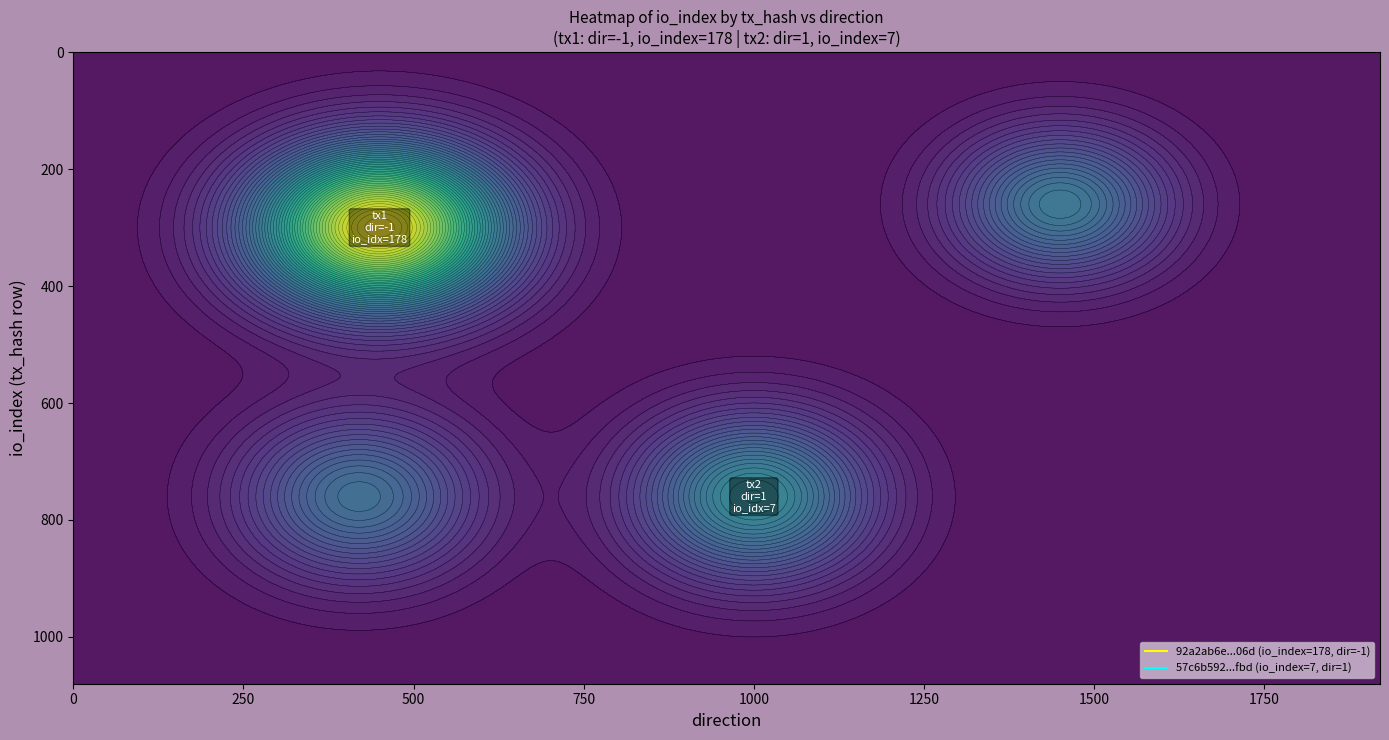

What is the sum of the 57c6b59230a6072cf71d97b1486ec7f86e76fbd values at value and io_index?

7.0